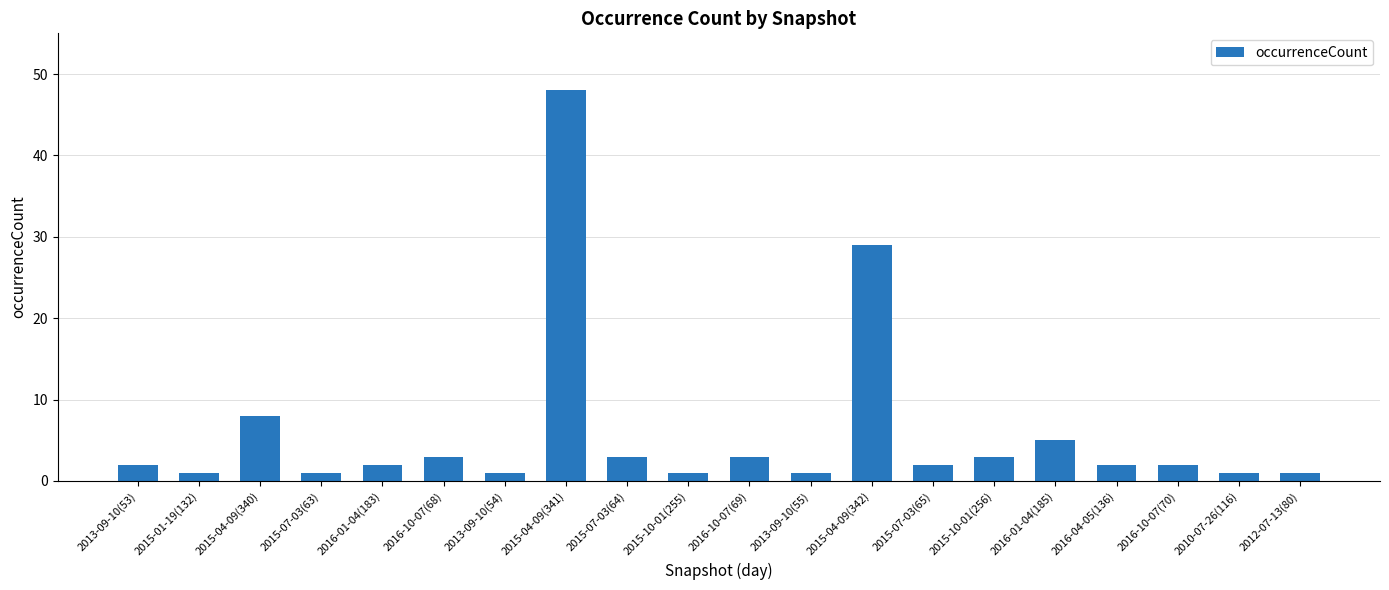

How many bars are there in total?

20